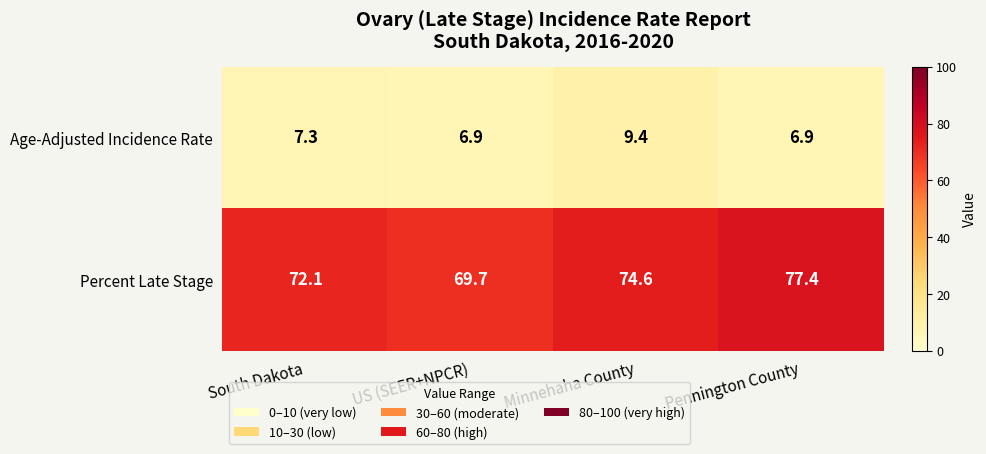

What is the average value of the Percent Late Stage series?

73.5